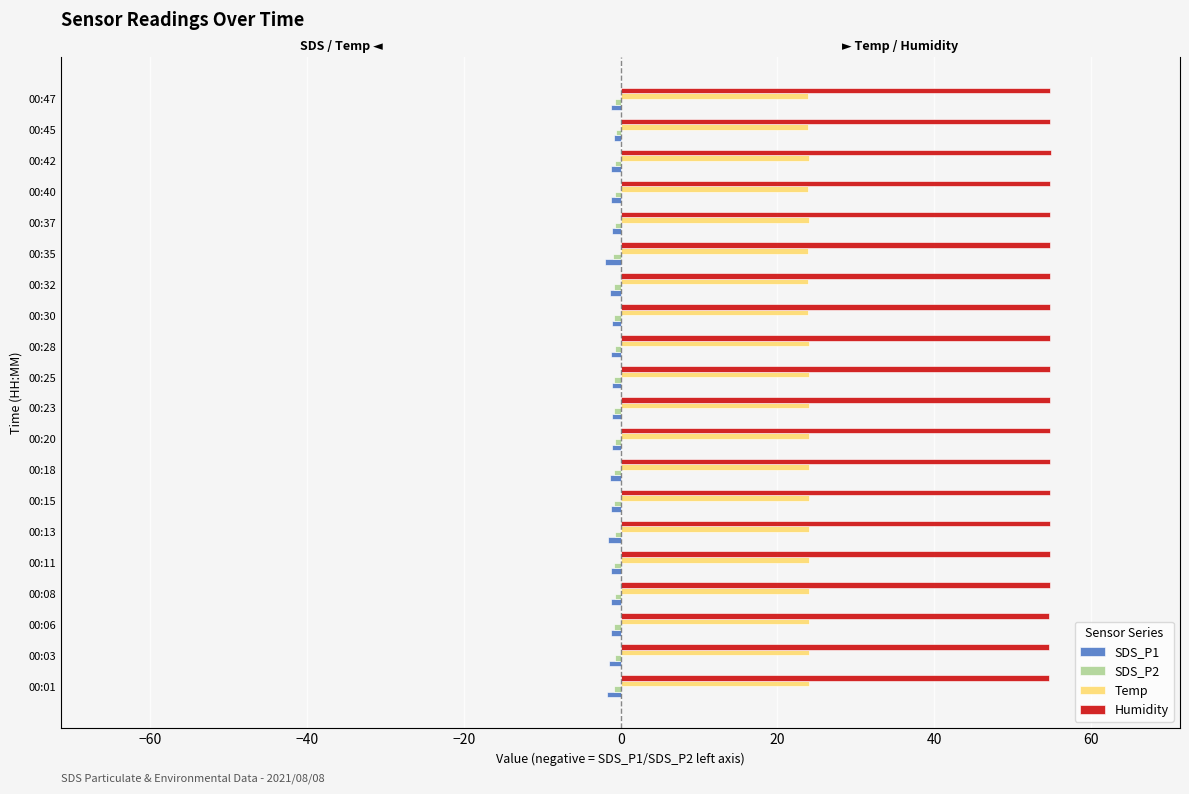

Reading right to left, list all the values displayed in this chart.

SDS_P1: -1.2	-0.8	-1.2	-1.2	-1.1	-2.0	-1.3	-1.1	-1.2	-1.1	-1.1	-1.1	-1.4	-1.2	-1.6	-1.2	-1.2	-1.3	-1.5	-1.7
SDS_P2: -0.7	-0.6	-0.7	-0.7	-0.7	-1.0	-0.8	-0.8	-0.7	-0.8	-0.8	-0.7	-0.8	-0.8	-0.8	-0.8	-0.7	-0.8	-0.8	-0.8
Temp: 23.9	23.9	24.0	23.9	24.0	23.9	23.9	23.9	24.0	24.0	24.0	24.0	24.0	24.0	24.0	24.0	24.0	24.0	24.0	24.0
Humidity: 54.8	54.8	54.9	54.8	54.8	54.8	54.8	54.8	54.8	54.8	54.8	54.8	54.8	54.8	54.8	54.8	54.8	54.7	54.7	54.7